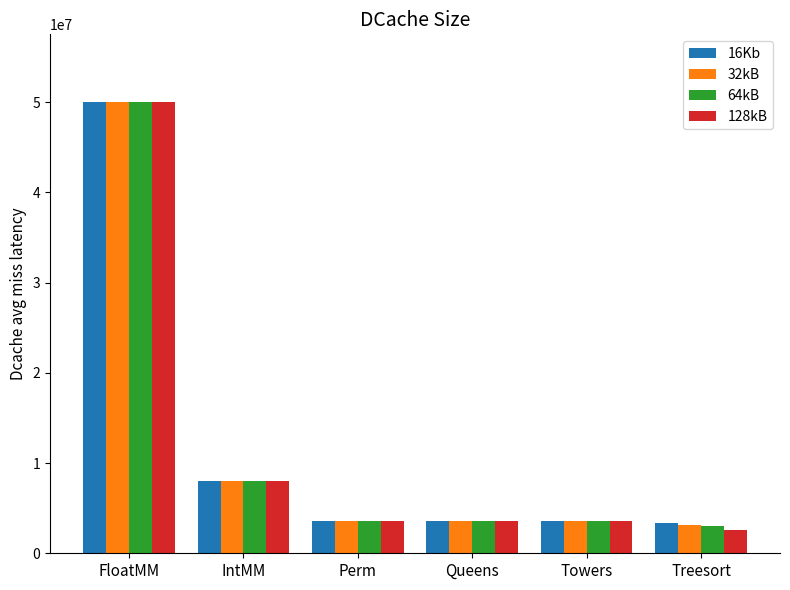

At which label is 128kB closest to 26300000?

IntMM